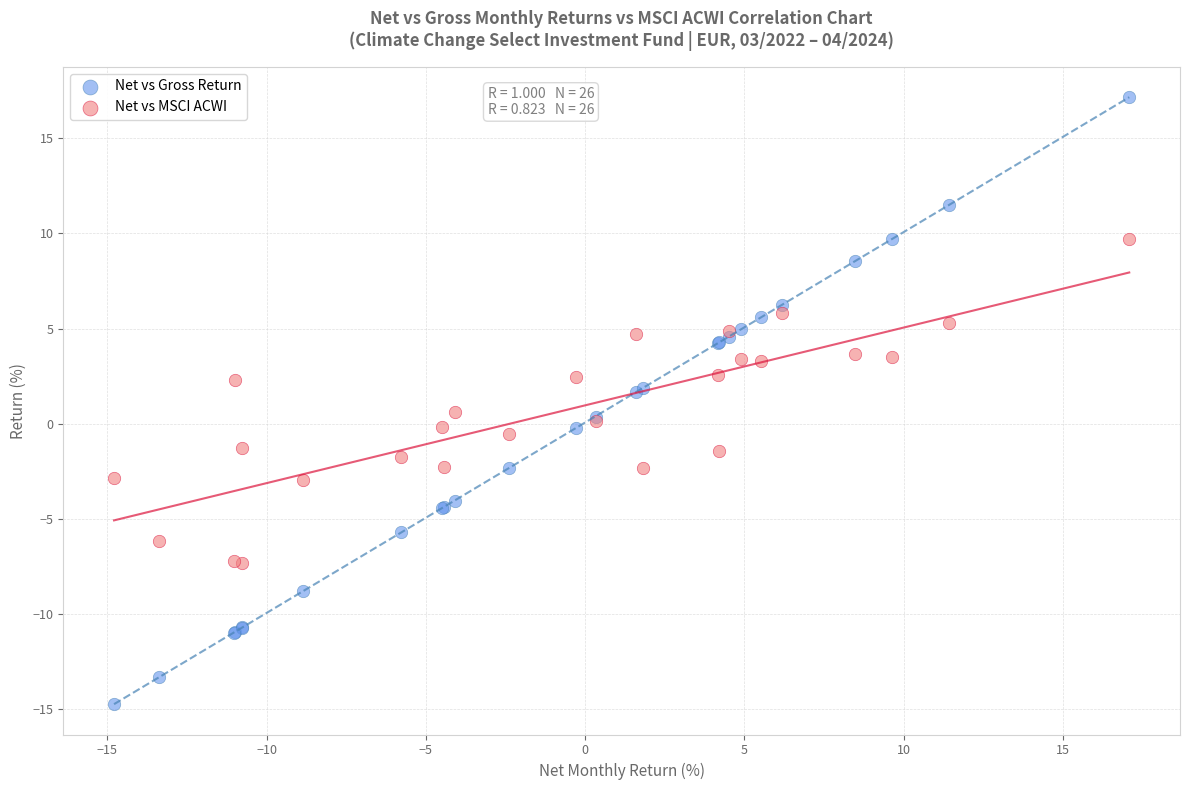

Which series reaches the minimum Y coordinate?

Net vs Gross Return